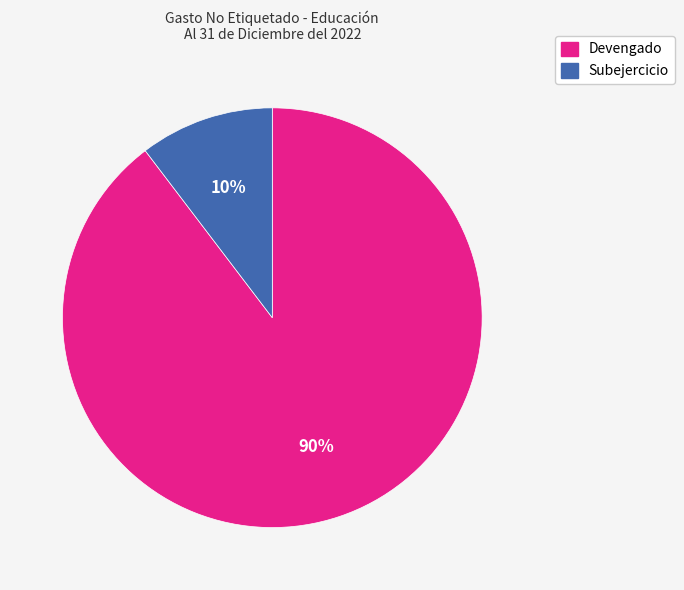

Between Devengado and Subejercicio, which is larger?

Devengado